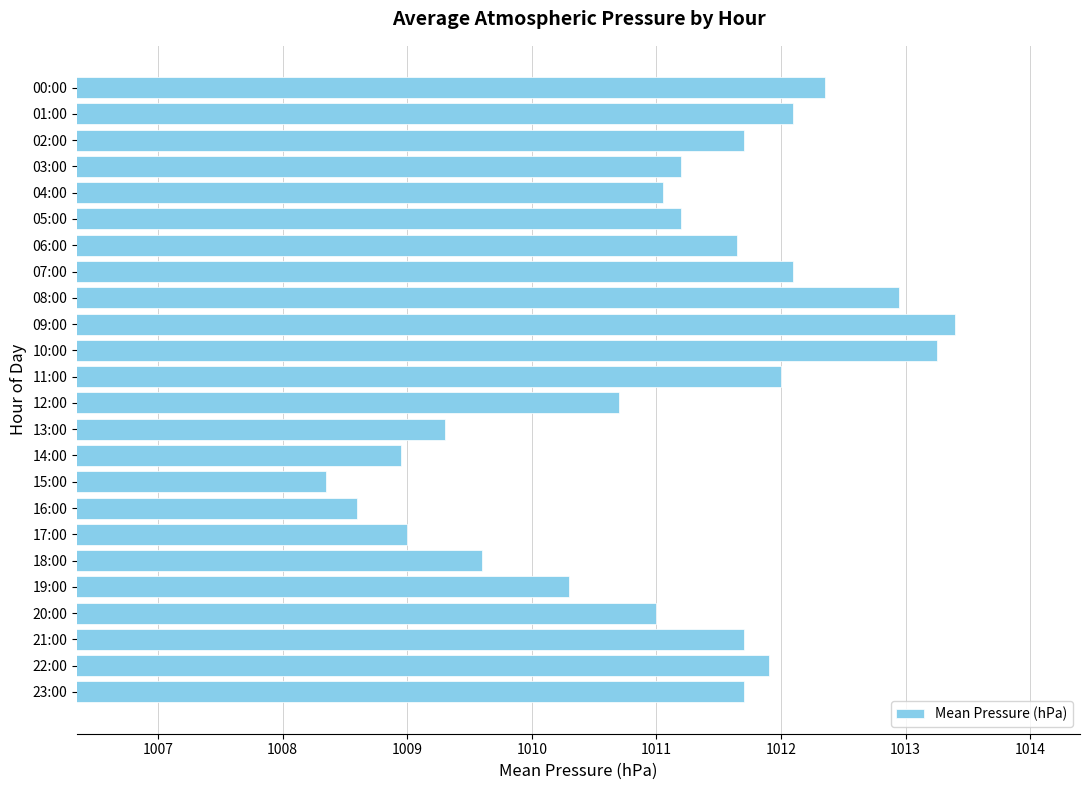

The value at 10:00 is 518.8. True or false?

False